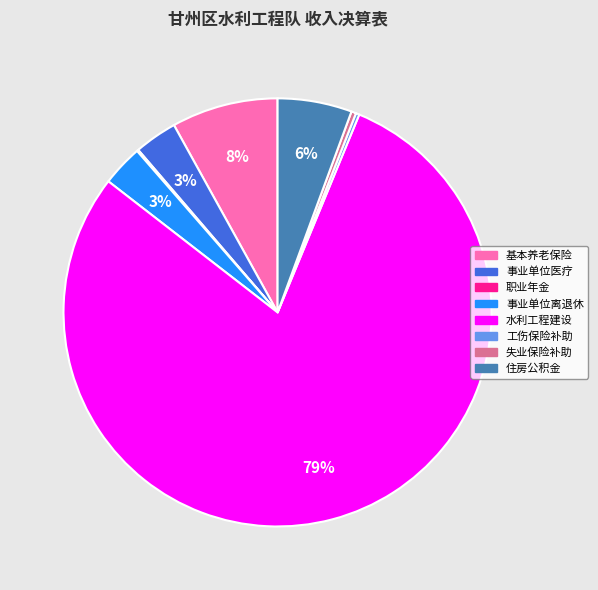

Is there a majority slice in this chart?

Yes